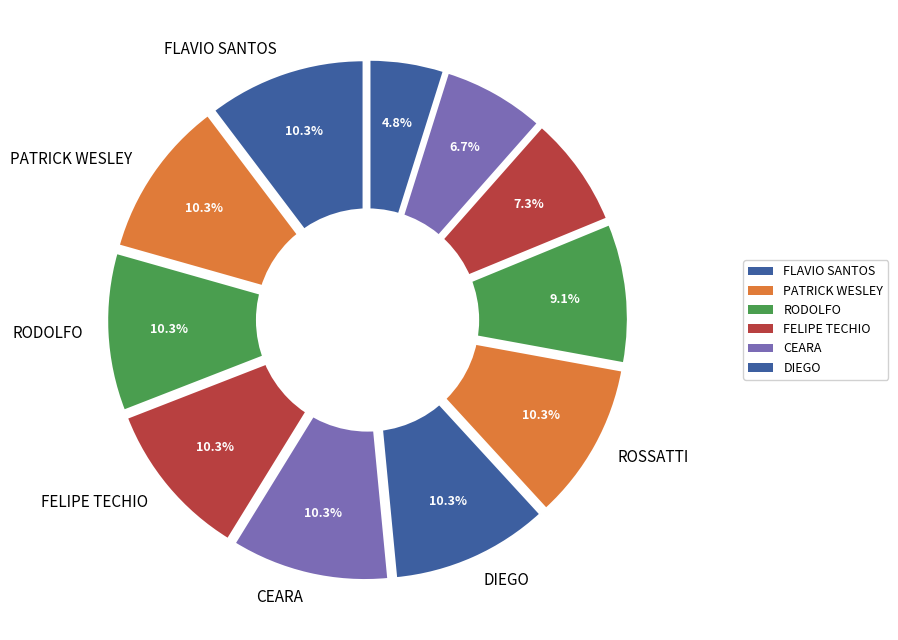

Is it true that FELIPE TECHIO is 22% of the pie?

False